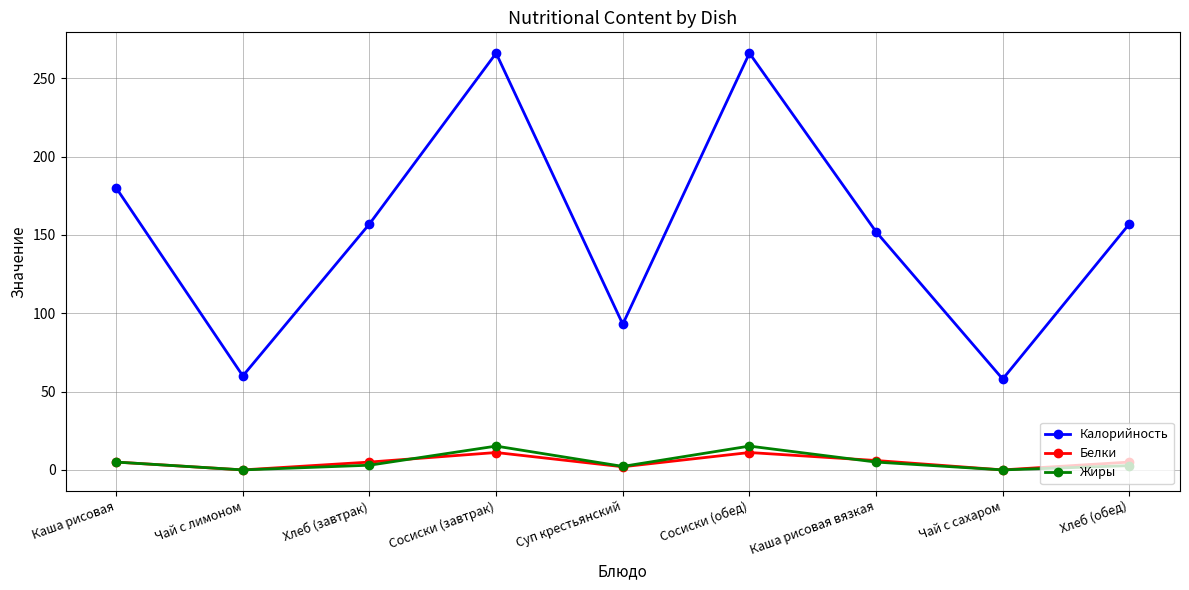

Read the Калорийность value at Чай с лимоном.

60.0